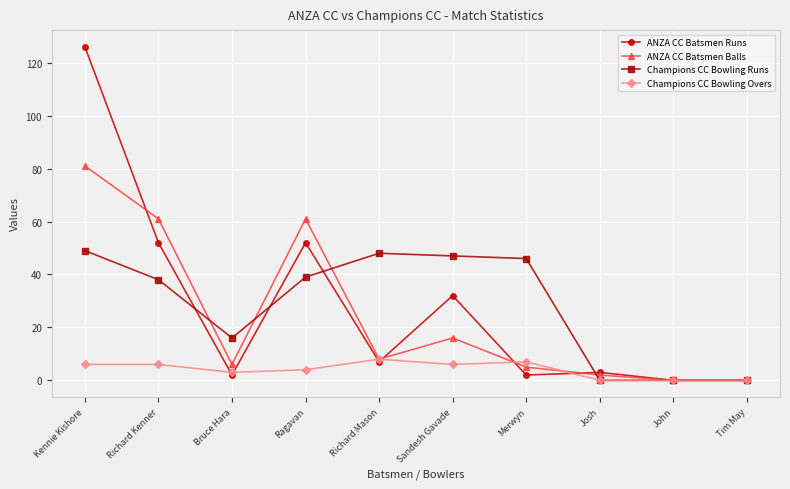

Which label corresponds to the largest value in the chart?

Kennie Kishore